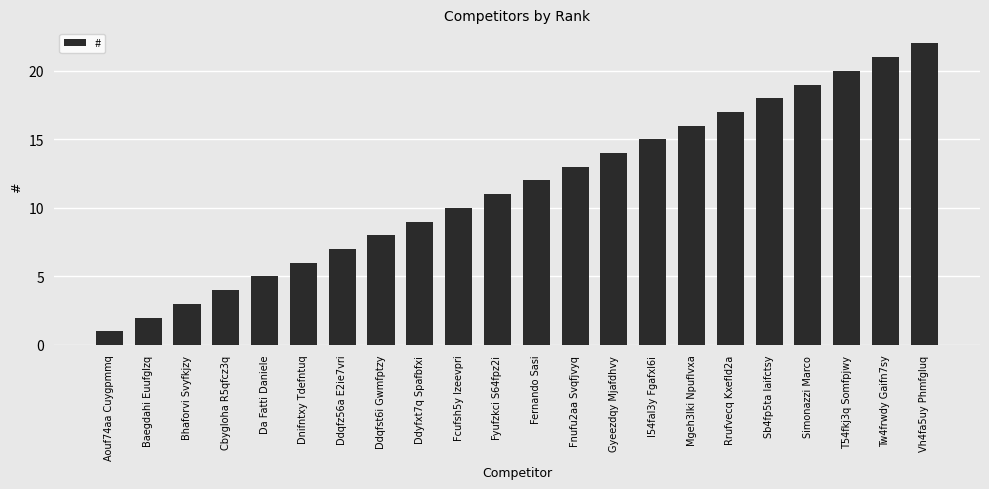

Between Mgeh3lki Npuflvxa and Fyufzkci S64fpz2i, which is larger?

Mgeh3lki Npuflvxa